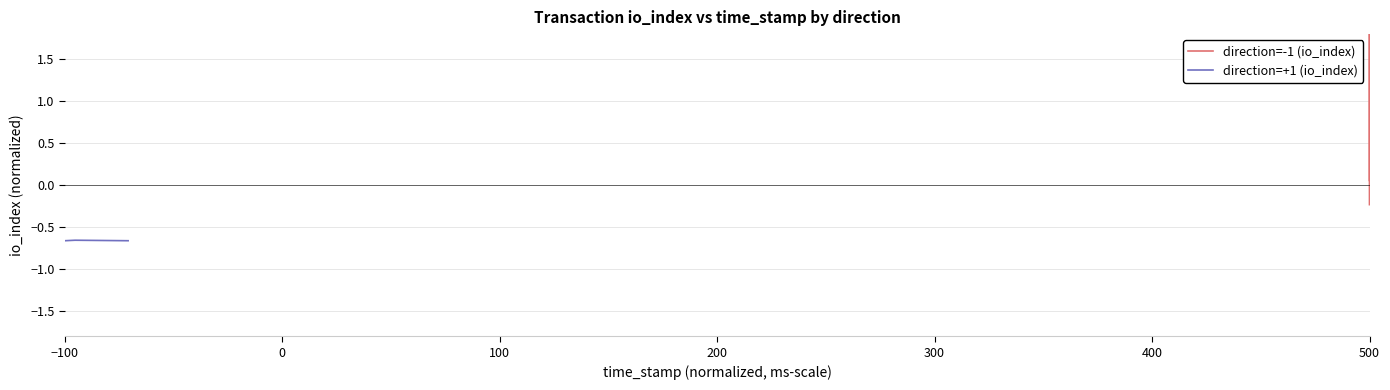

Reading left to right, what are all the values shown in this chart?

direction=-1 (io_index): -0.2	2.2	0.1
direction=+1 (io_index): -0.7	-0.7	-0.7